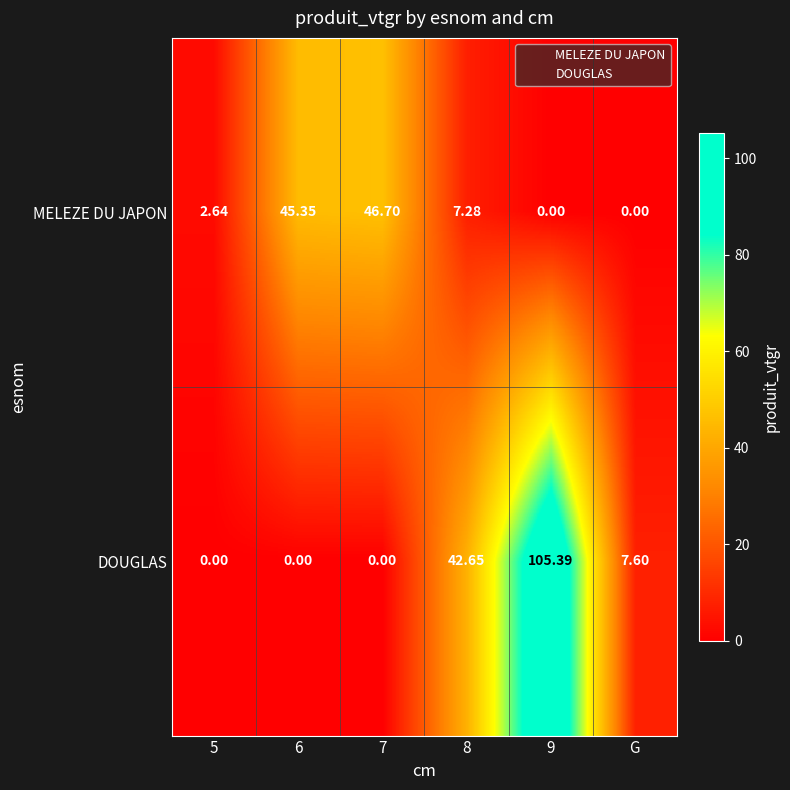

Which series has the largest range (max minus min)?

DOUGLAS